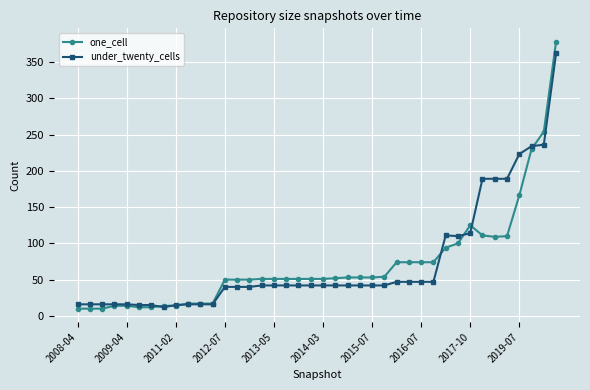

What is the value of the one_cell point at the 10th from the left?

17